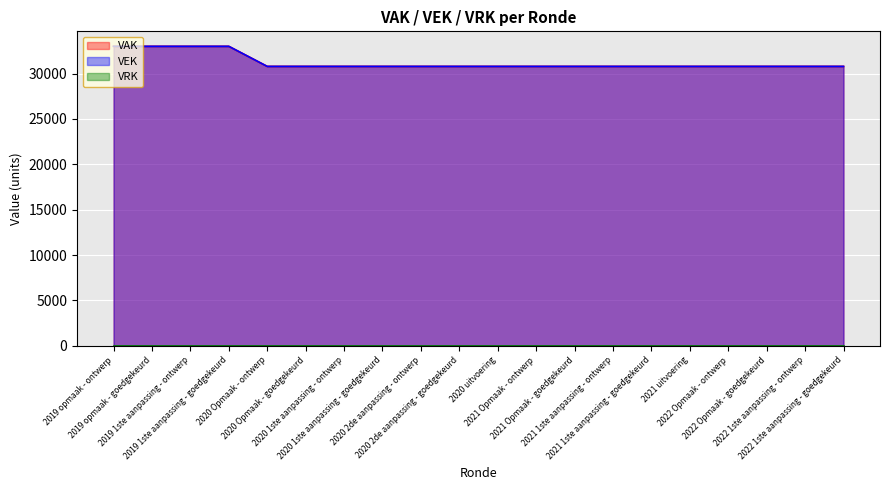

Does the chart display data point markers on the line(s)?

No